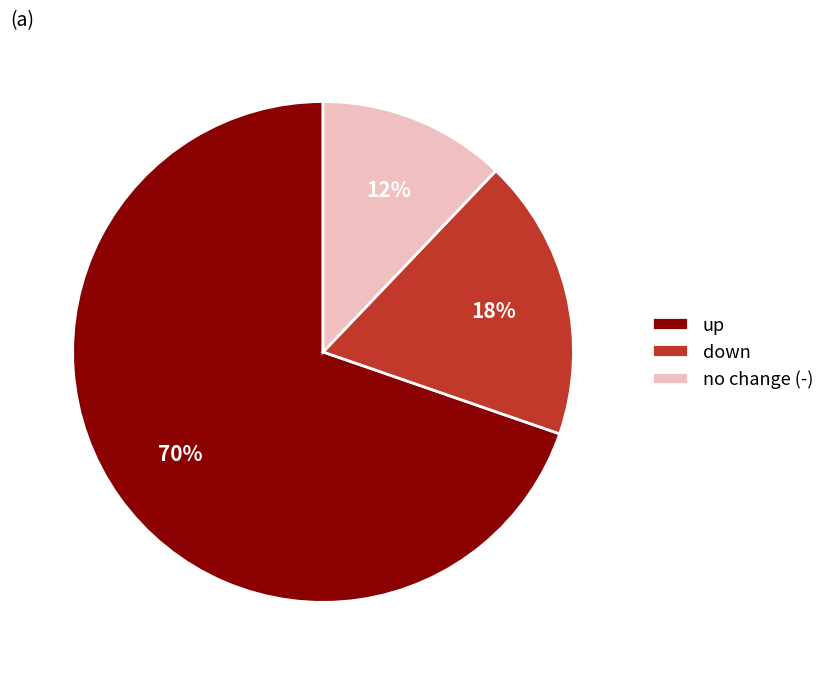

To the nearest percent, what is the combined percentage of no change (-) and down?

30%